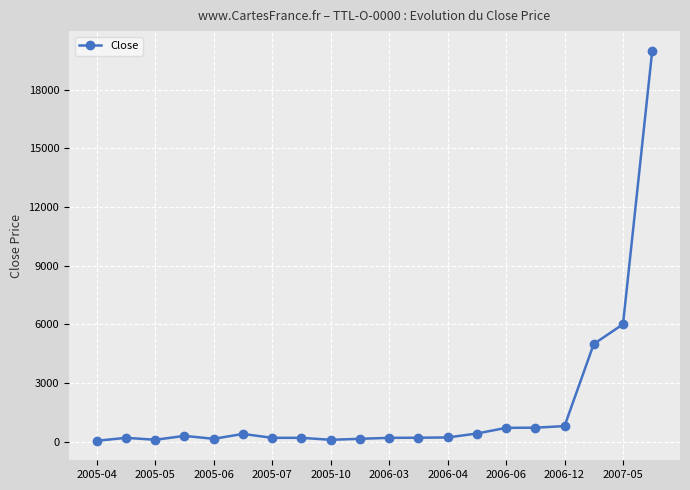

Does the chart have visible grid lines?

Yes